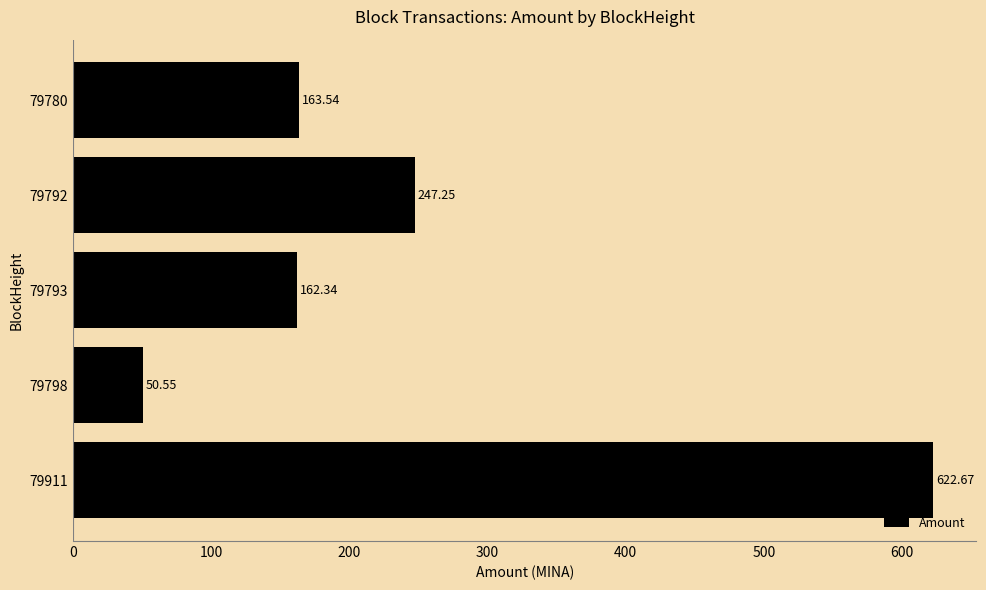

What is the ratio of the value at 79793 to the value at 79798?

3.2